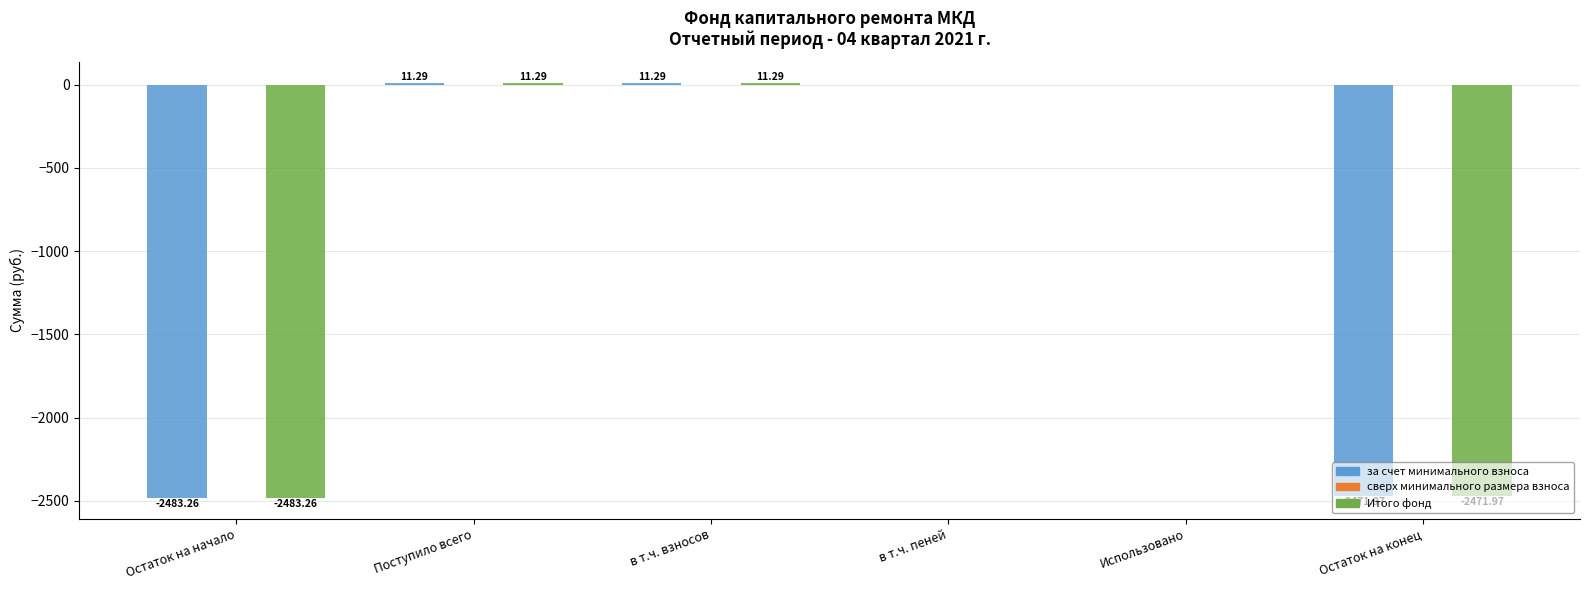

At which label does за счет минимального взноса first exceed 0?

Поступило всего